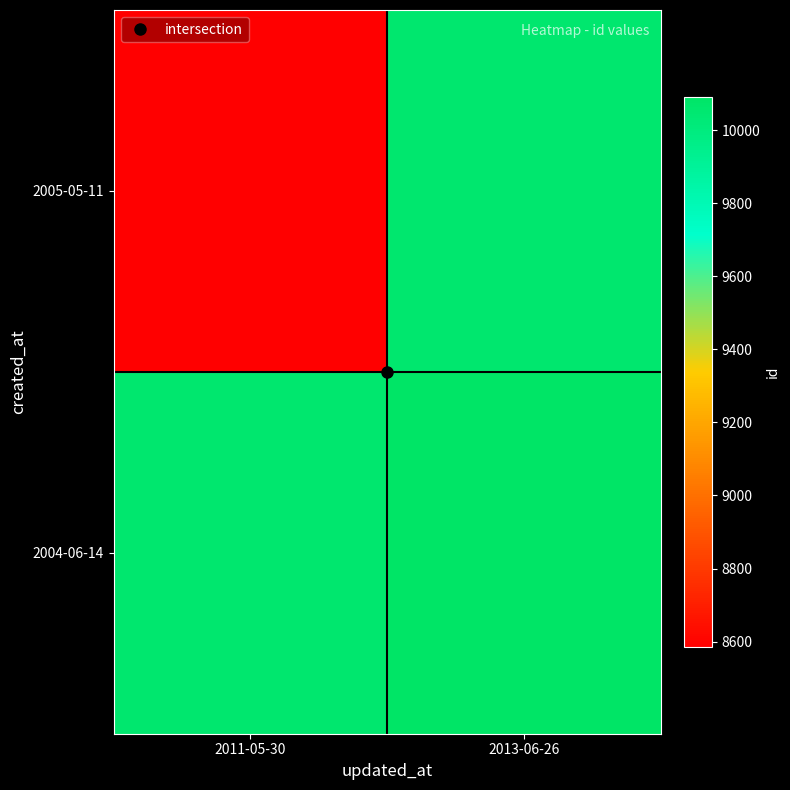

Which series has the largest total across all categories?

2004-06-14